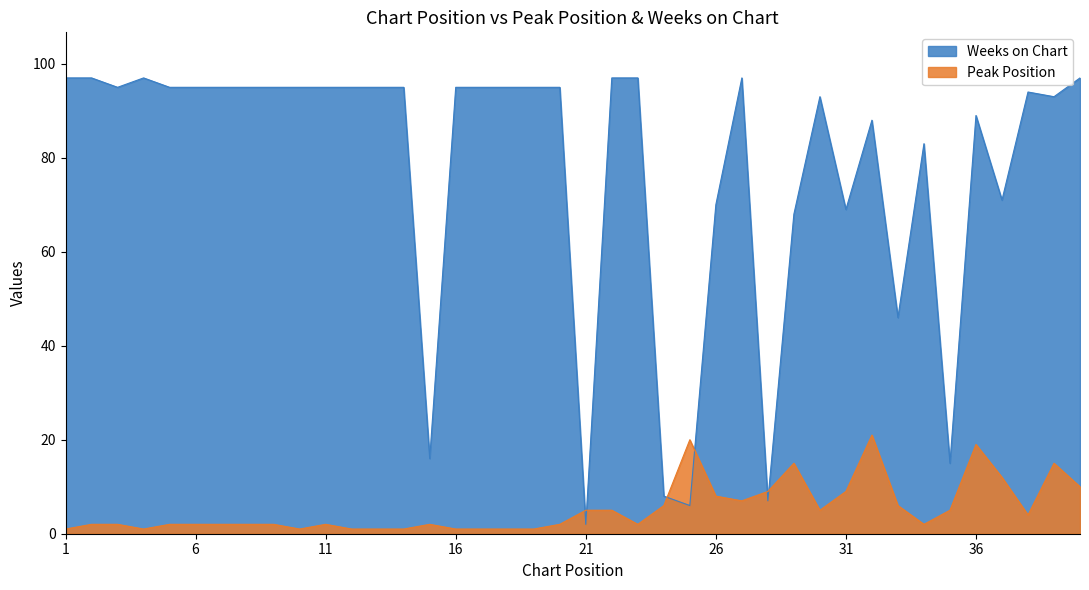

What is the value of the Peak Position point at the 40th from the left?

10